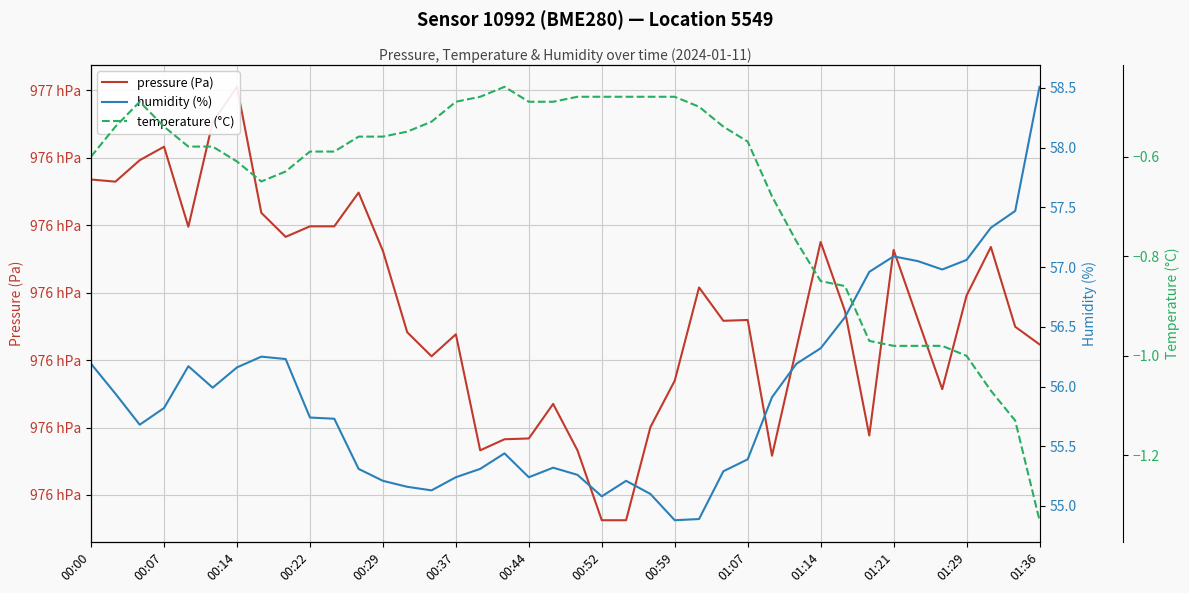

In temperature (°C), how many points are lower than both neighbors (excluding endpoints)?

1